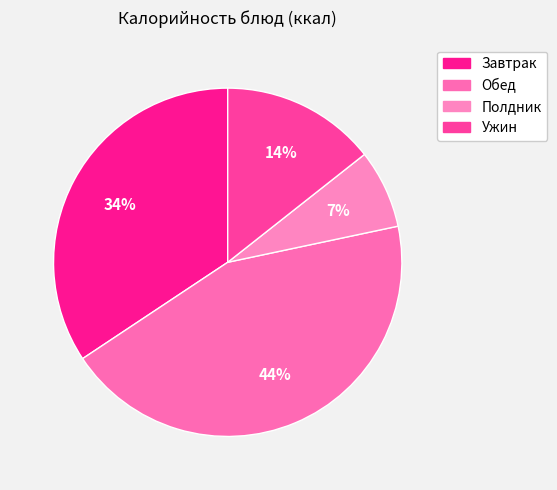

To the nearest percent, what is the difference between the largest and smallest slice percentages?

37%